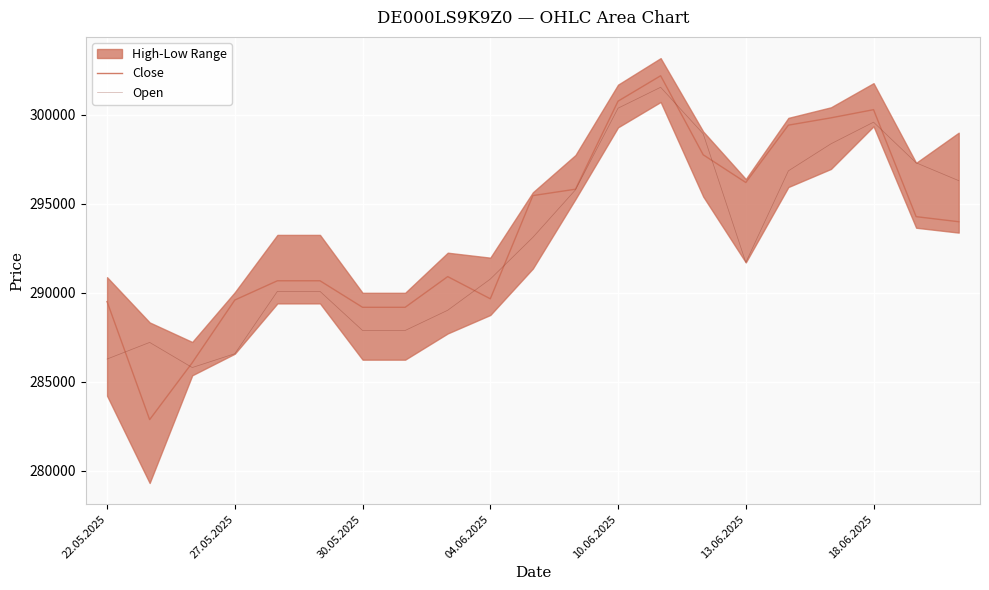

What is the minimum value for Close?

282868